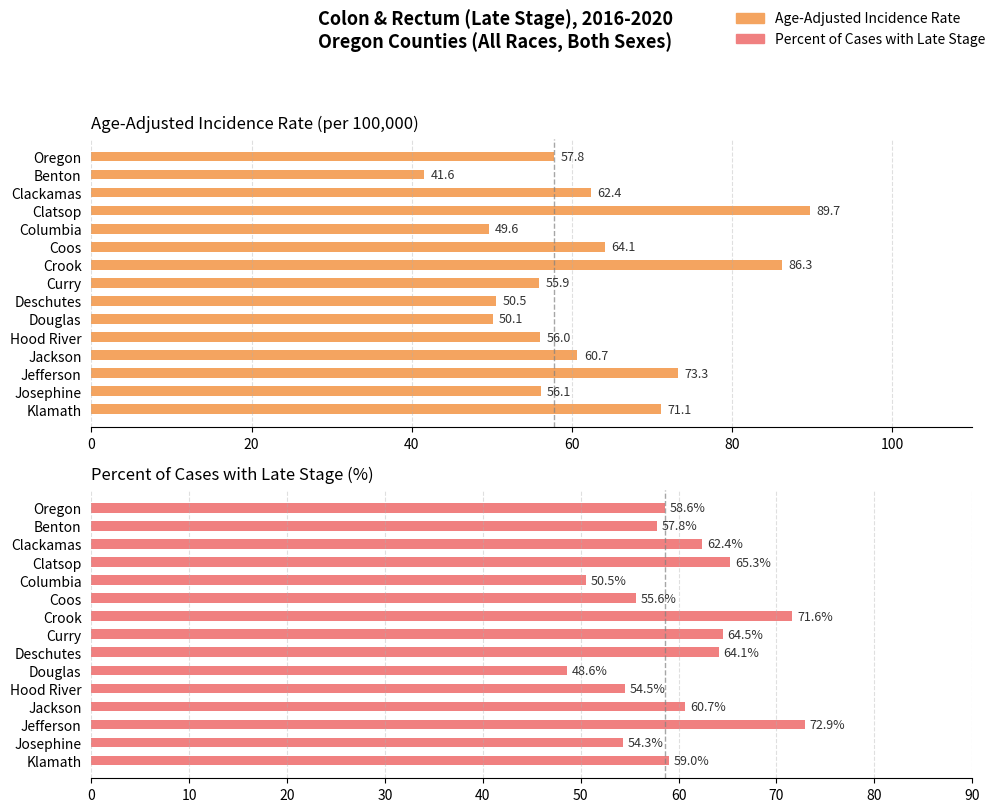

How many categories are shown in the chart?

15